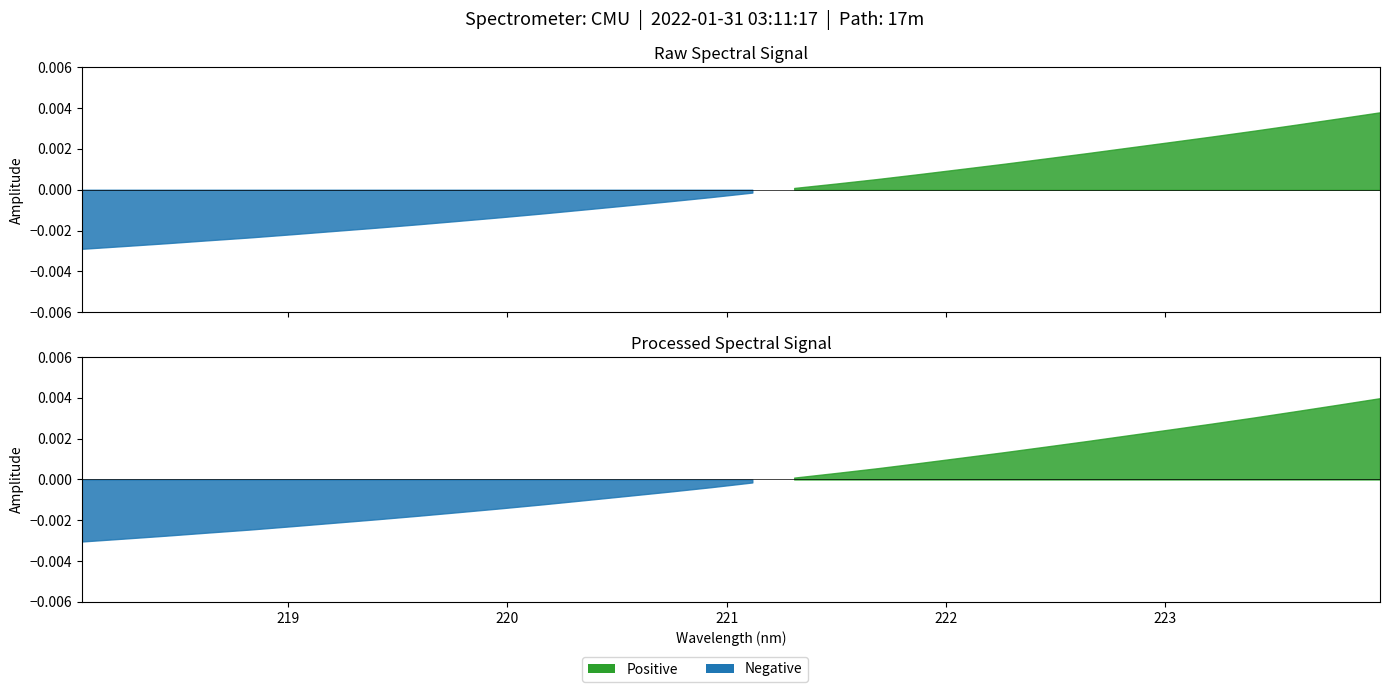

Rank the categories by value from lowest to highest.

218.0596, 218.2508, 218.442, 218.6332, 218.8244, 219.0156, 219.2067, 219.3979, 219.589, 219.7801, 219.9712, 220.1623, 220.3533, 220.5444, 220.7354, 220.9264, 221.1174, 221.3083, 221.4993, 221.6902, 221.8812, 222.0721, 222.263, 222.4538, 222.6447, 222.8355, 223.0264, 223.2172, 223.408, 223.5987, 223.7895, 223.9802